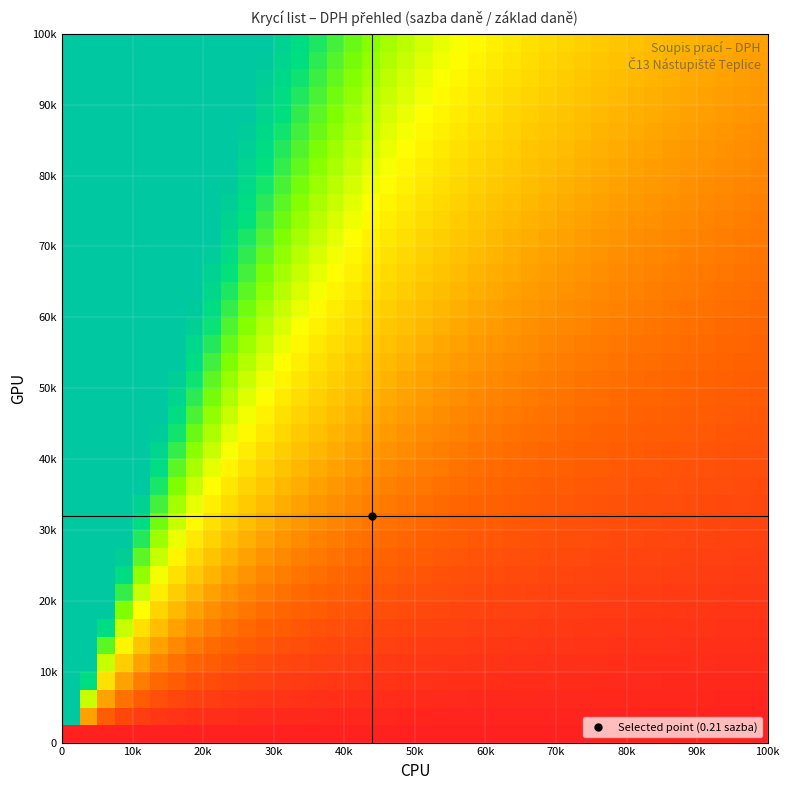

At how many categories does at least one series exceed 728370?

1